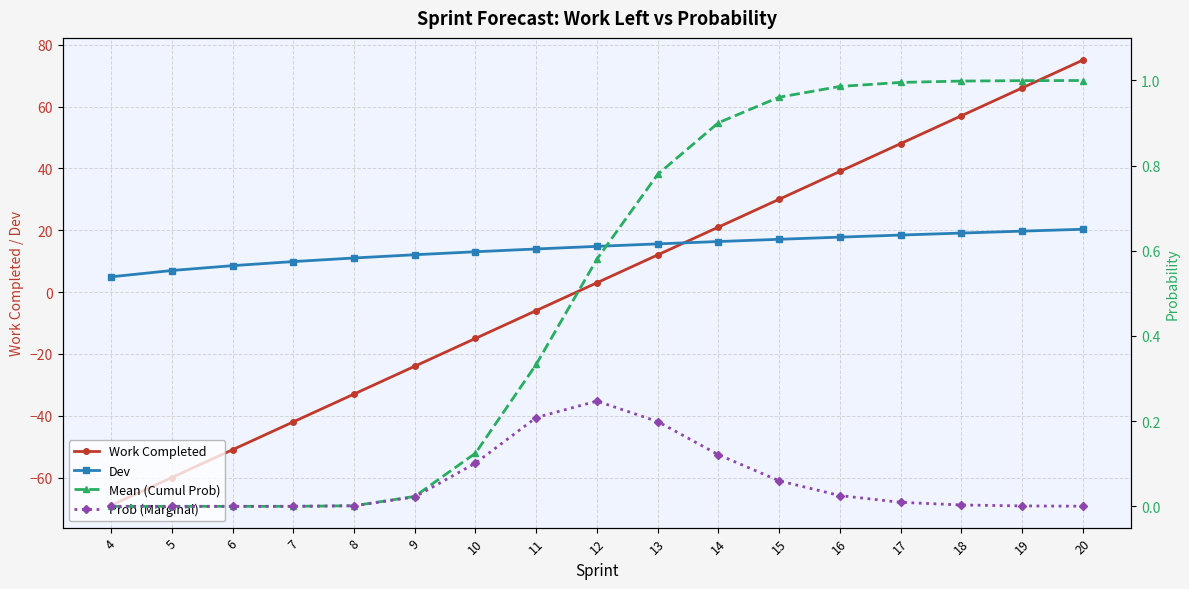

How many lines are shown in the chart?

4